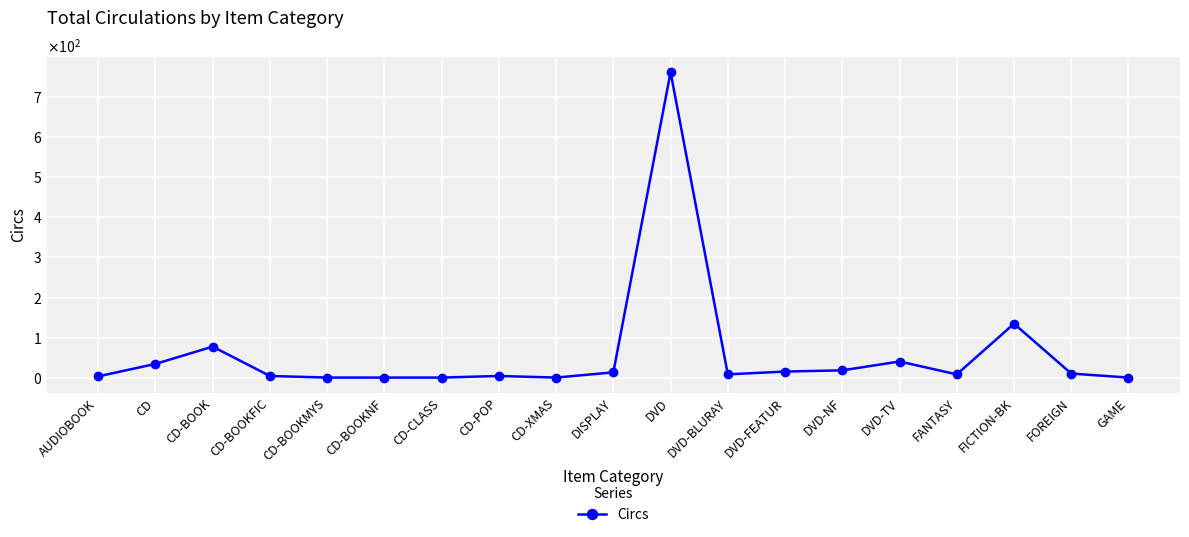

Does the chart have visible grid lines?

Yes